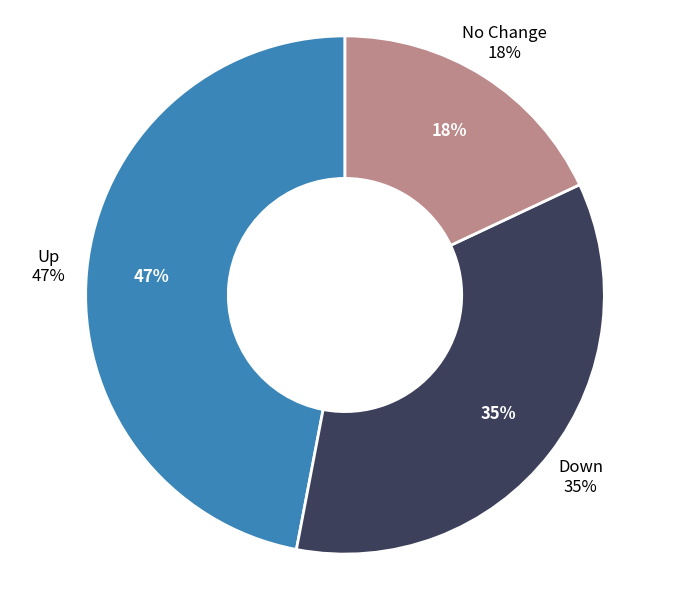

To the nearest percent, what is the difference between the - and down slice percentages?

17%